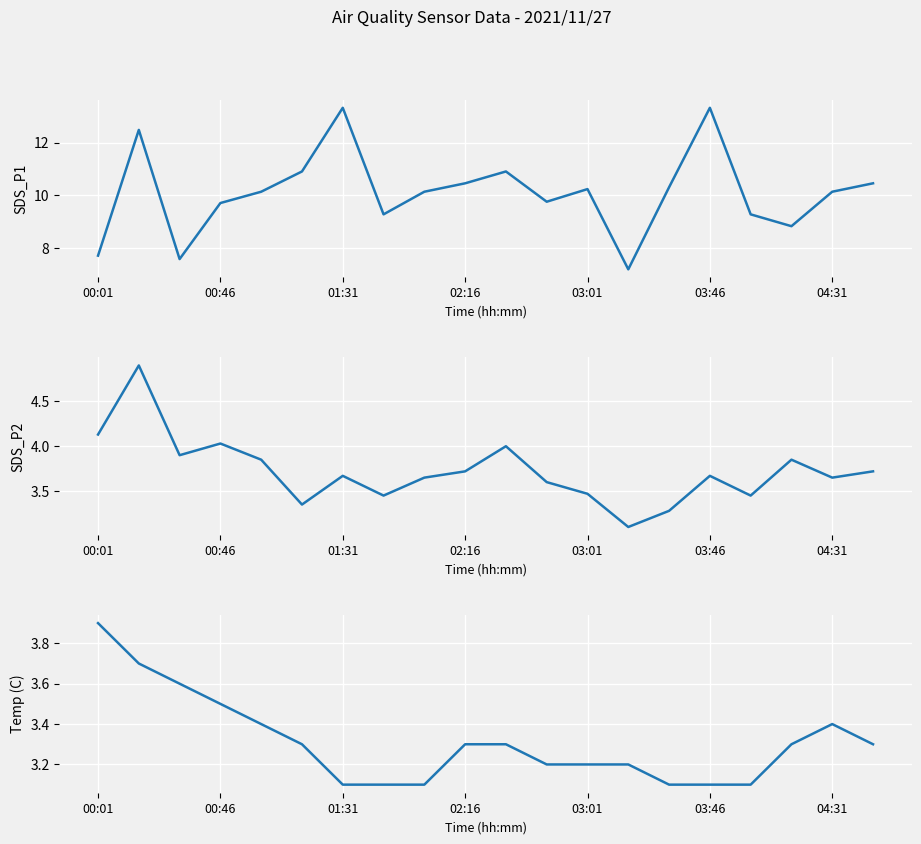

True or false: SDS_P1 and SDS_P2 intersect in this chart.

False